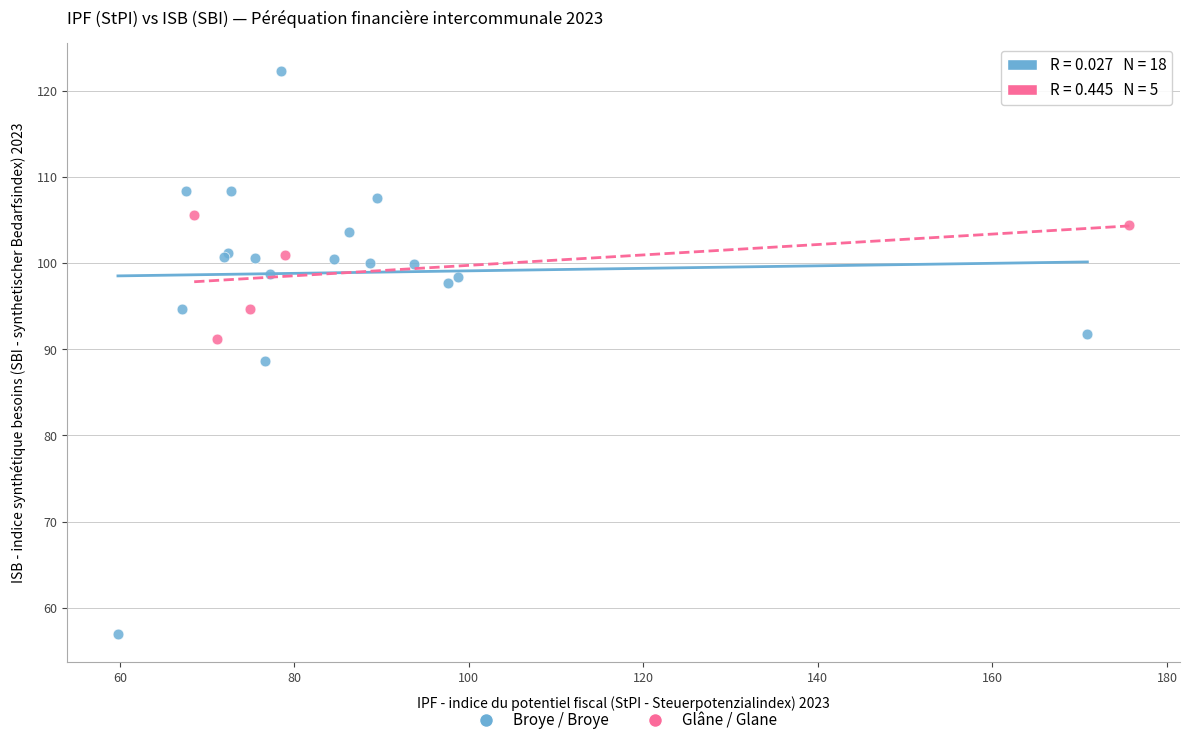

Which series reaches the minimum Y coordinate?

Broye / Broye